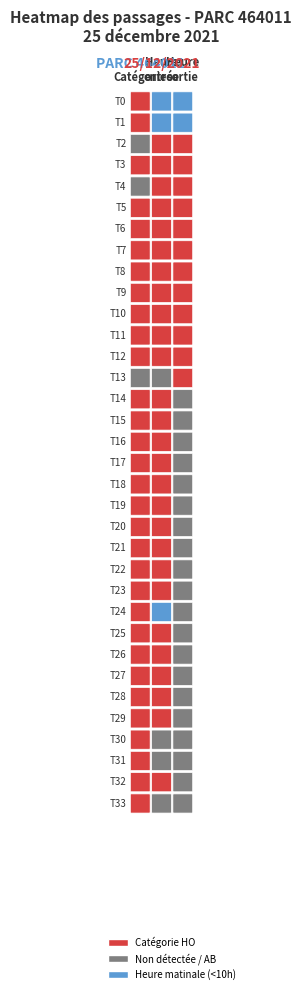

True or false: AB has a value of 0 at 9.

False